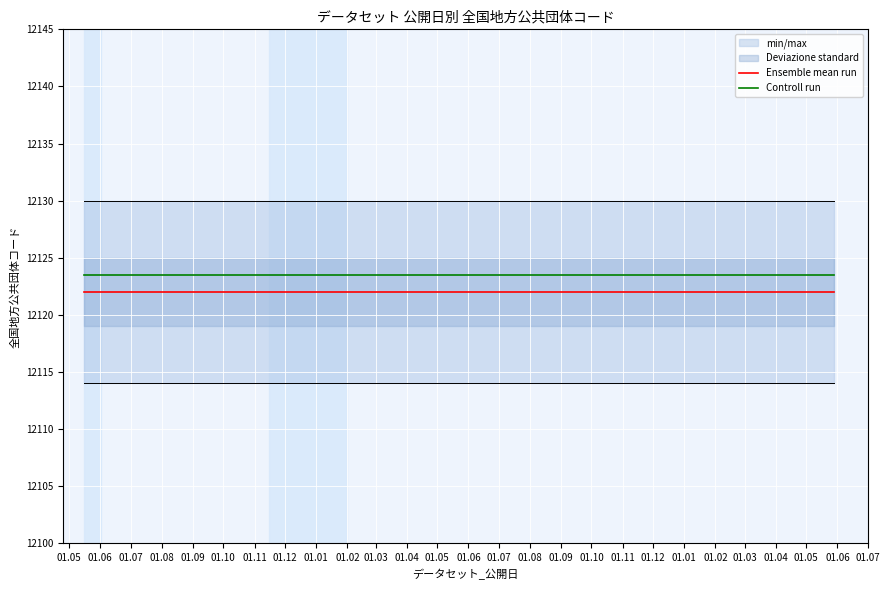

True or false: Controll run and Ensemble mean run cross at least once.

False